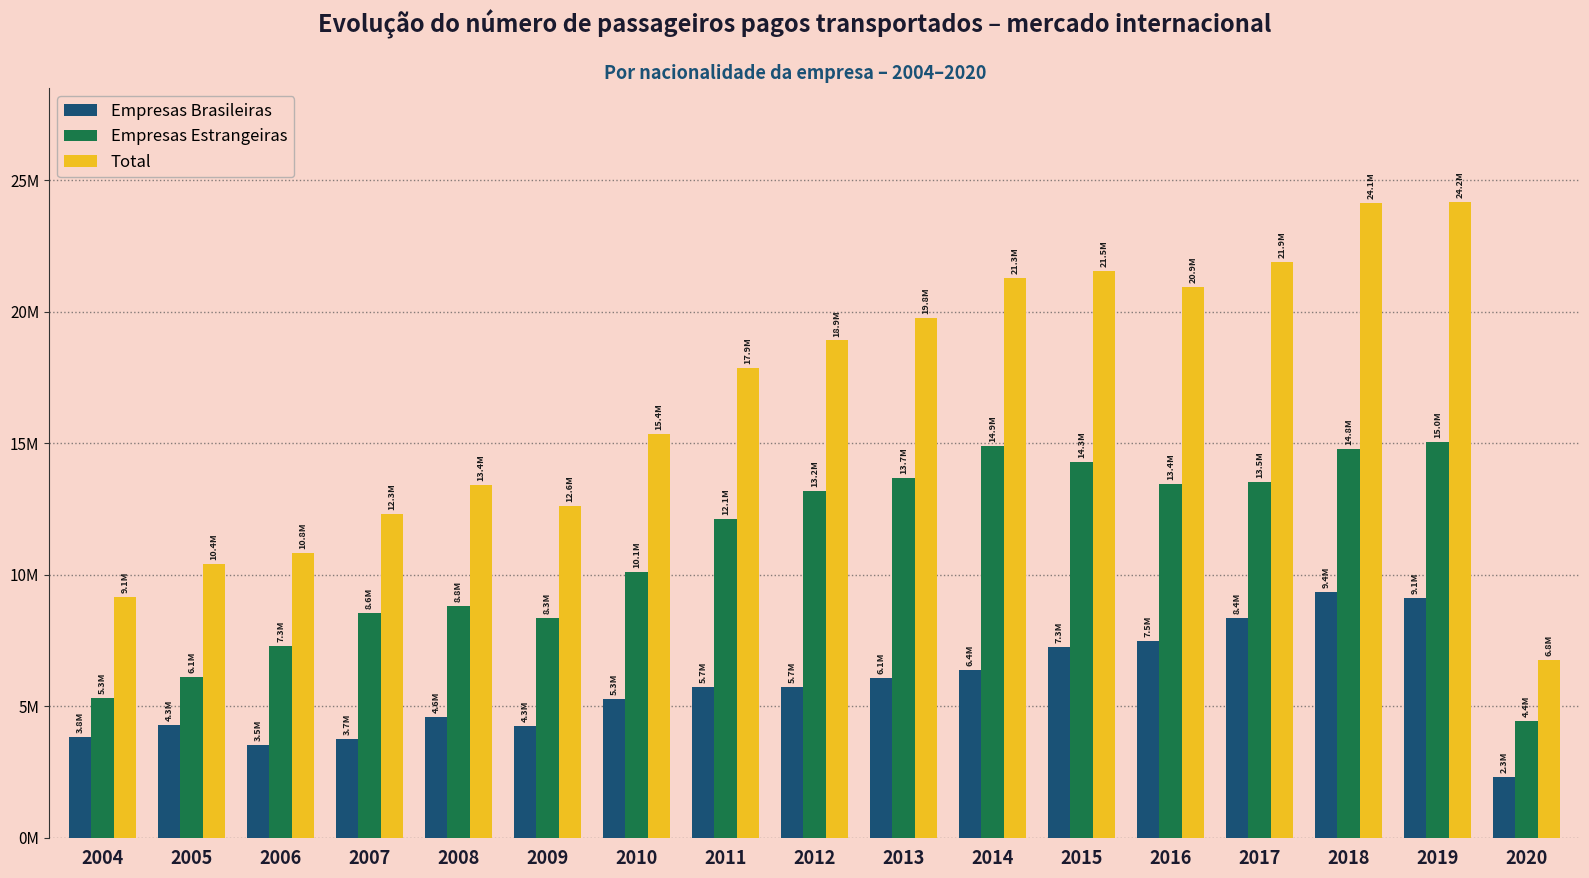

What is the total value across all series at 2016?

41855788